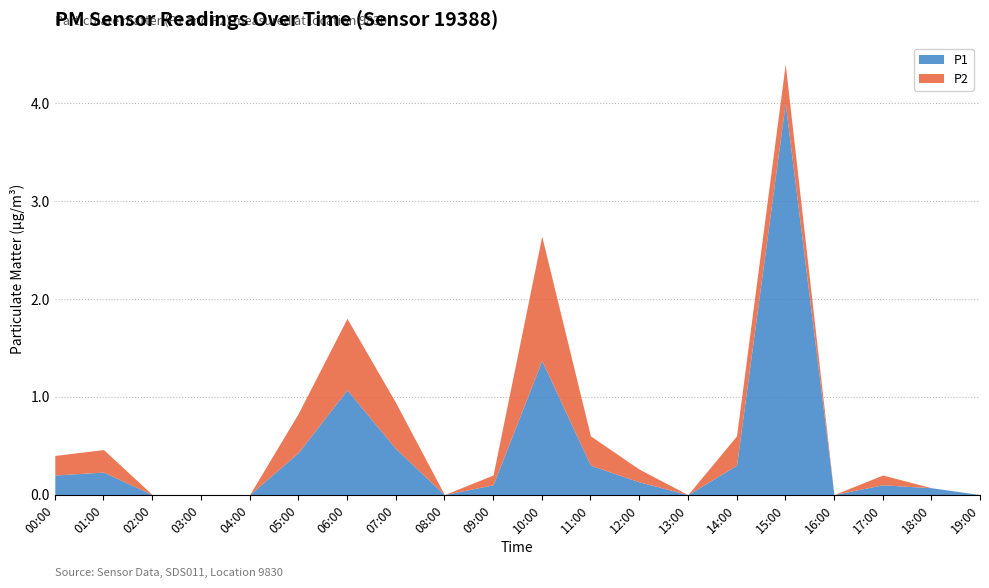

List the labels in order of P2 value, smallest first.

02:00, 03:00, 04:00, 08:00, 13:00, 16:00, 18:00, 19:00, 09:00, 17:00, 12:00, 00:00, 01:00, 11:00, 14:00, 05:00, 15:00, 07:00, 06:00, 10:00